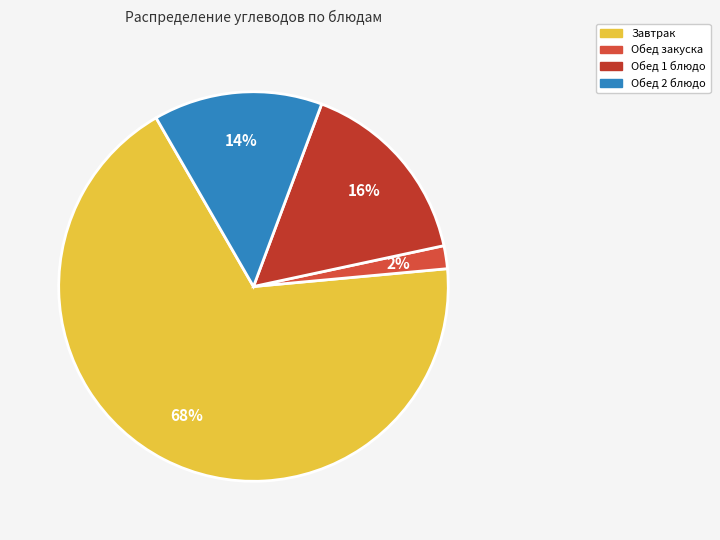

Which slice is the smallest?

Обед закуска (Углеводы)